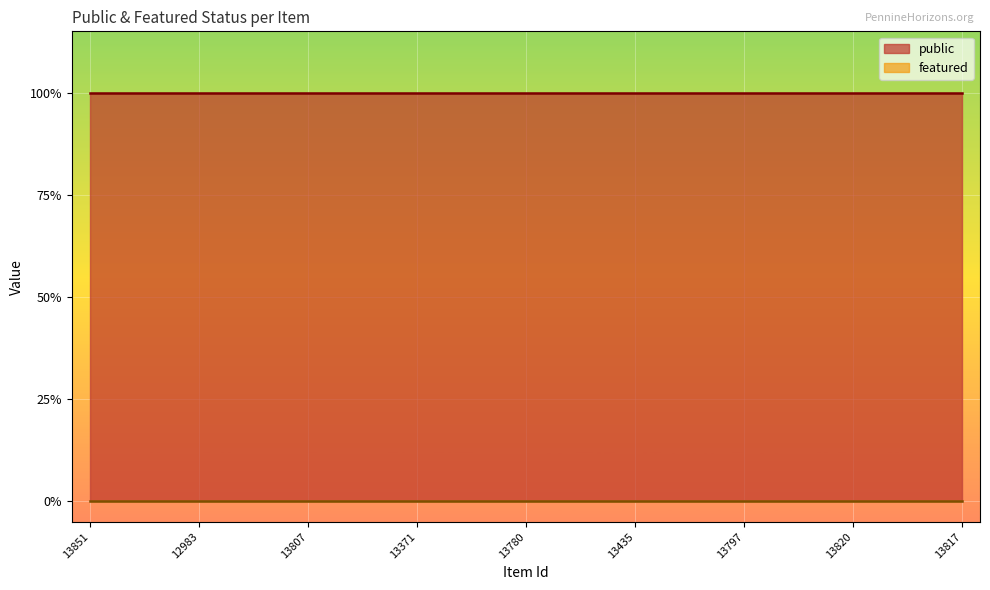

Which series has the largest range (max minus min)?

public